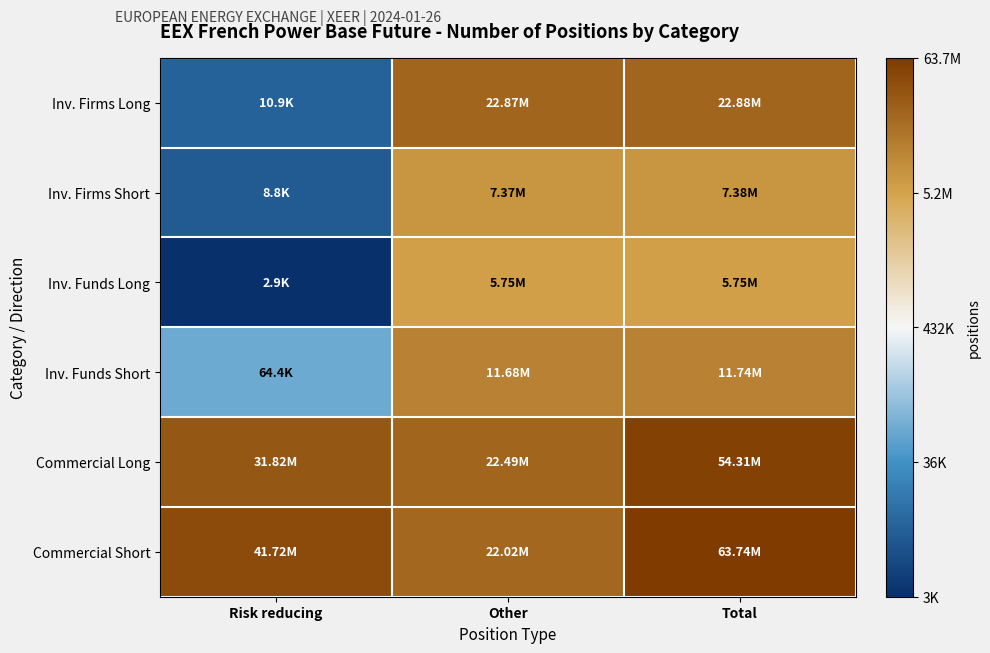

List the series in order of their peak value, highest first.

Commercial Short, Commercial Long, Inv. Firms Long, Inv. Funds Short, Inv. Firms Short, Inv. Funds Long